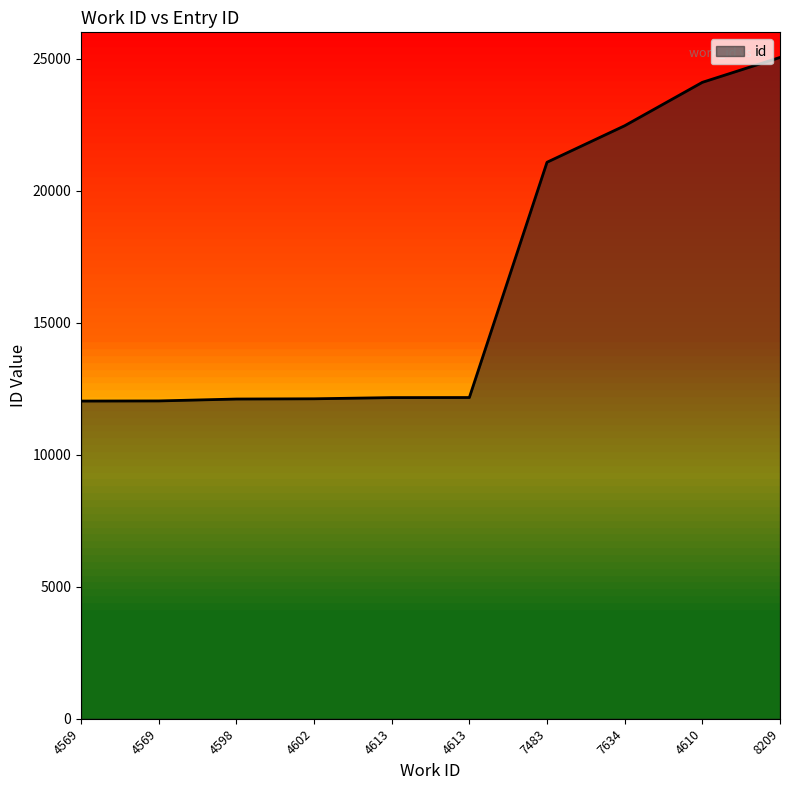

What is the maximum value shown in the chart?

25049